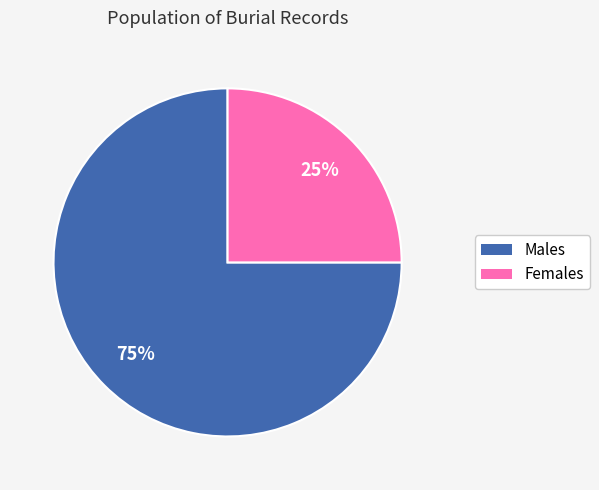

Is there any slice that represents more than half of the pie?

Yes